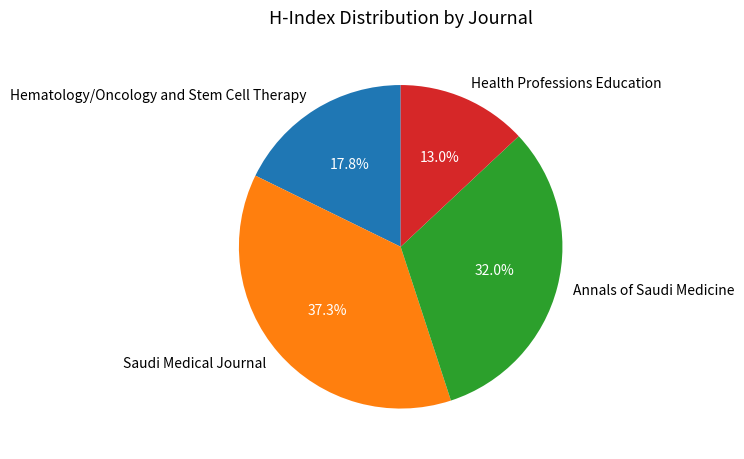

Is it true that Hematology/Oncology and Stem Cell Therapy is 18% of the pie?

True